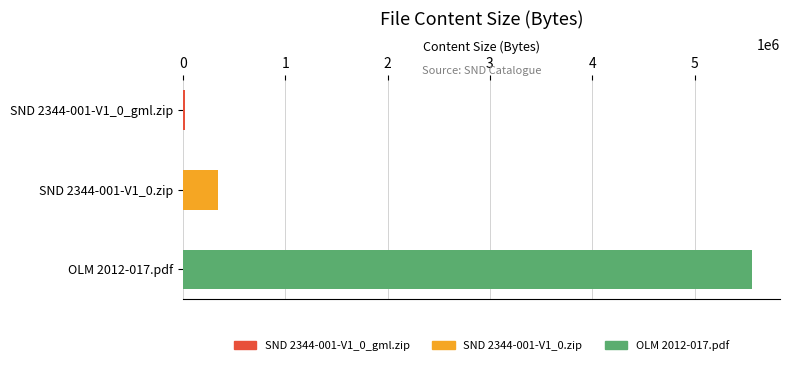

Read the value at OLM 2012-017.pdf.

5557538